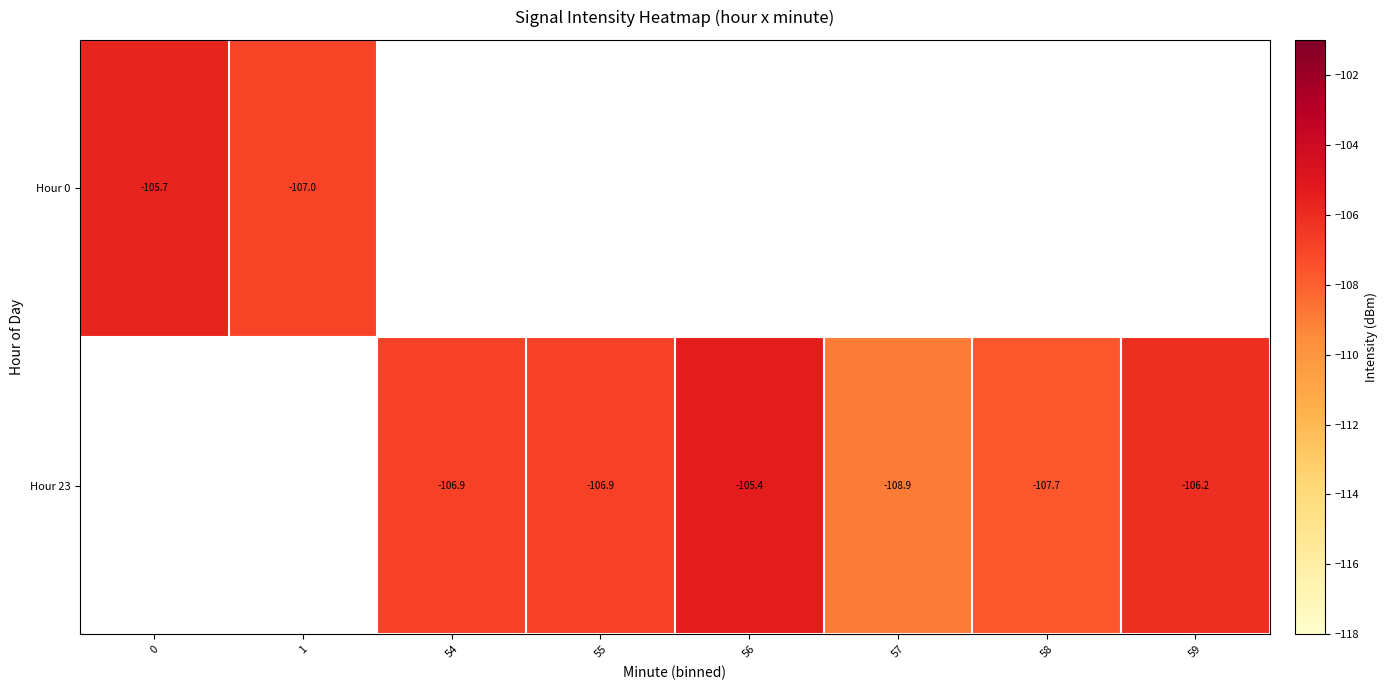

The value of Hour 23 at 57 is -160.1. True or false?

False